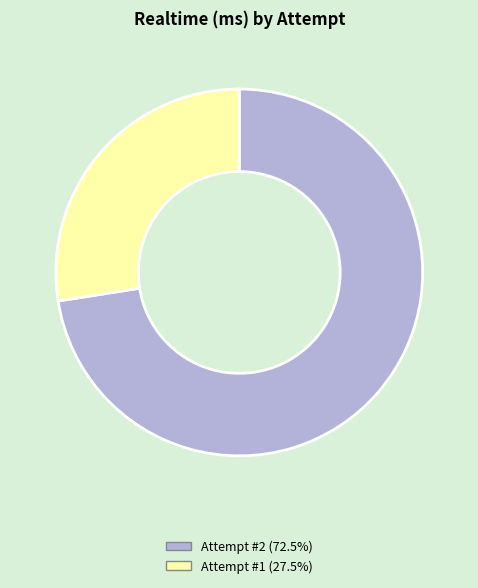

Do Attempt #2 (72.5%) and Attempt #1 (27.5%) together represent more than half of the pie?

Yes